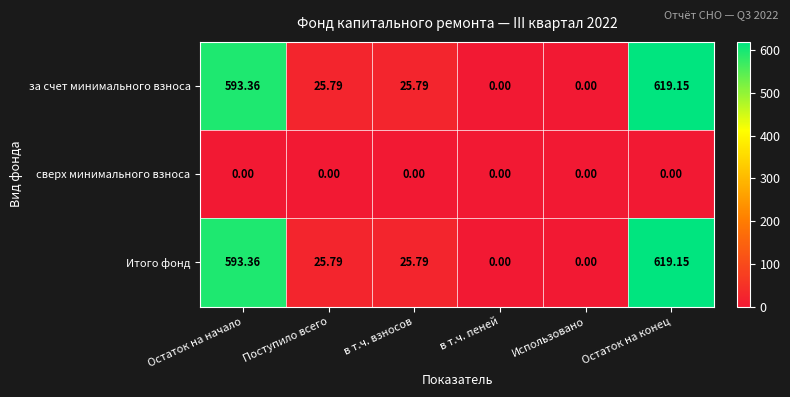

How many data points does each series have?

6